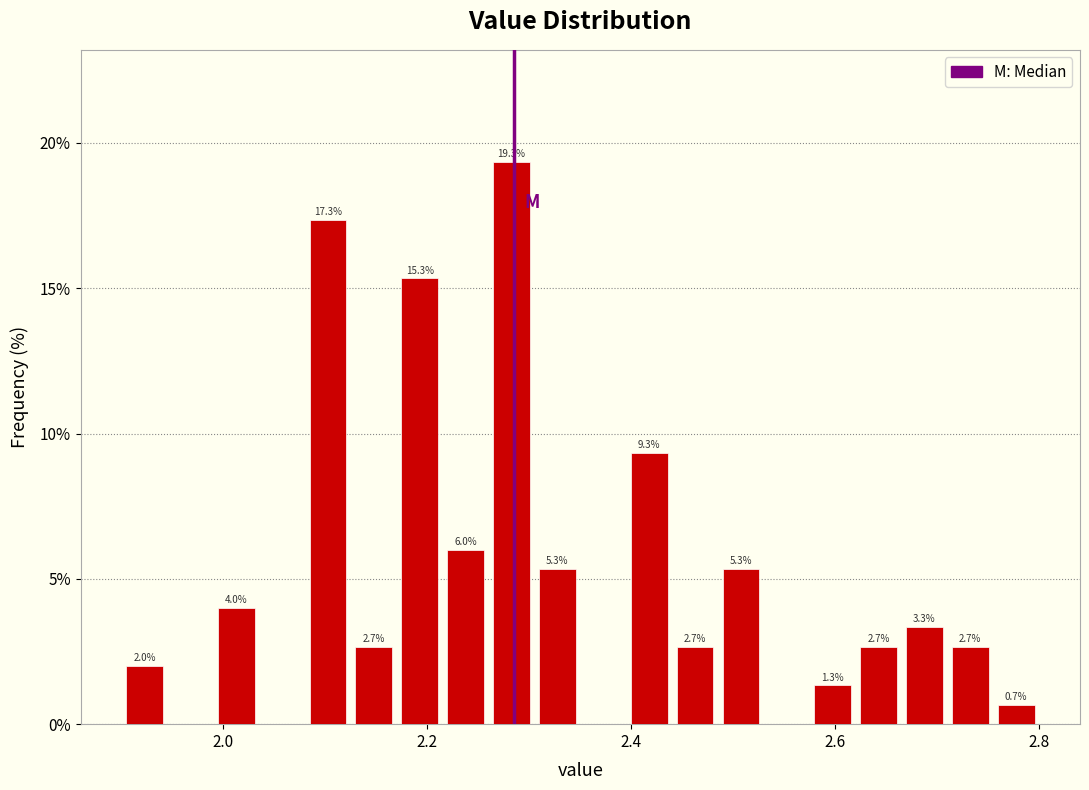

Around what value on the x-axis is the tallest bar? Give the approximate position of its centre, as read against the axis.

2.28